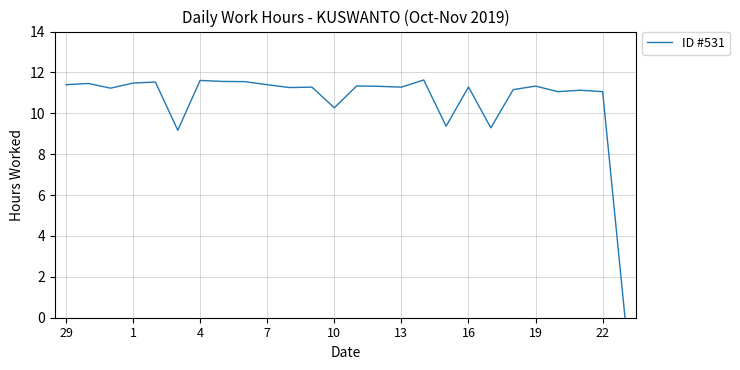

What is the difference between the maximum and minimum values?

11.6